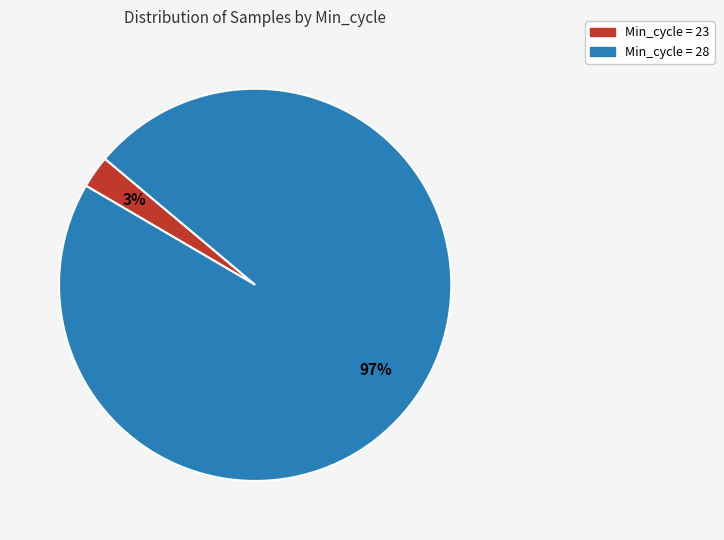

Is there any slice that represents more than half of the pie?

Yes